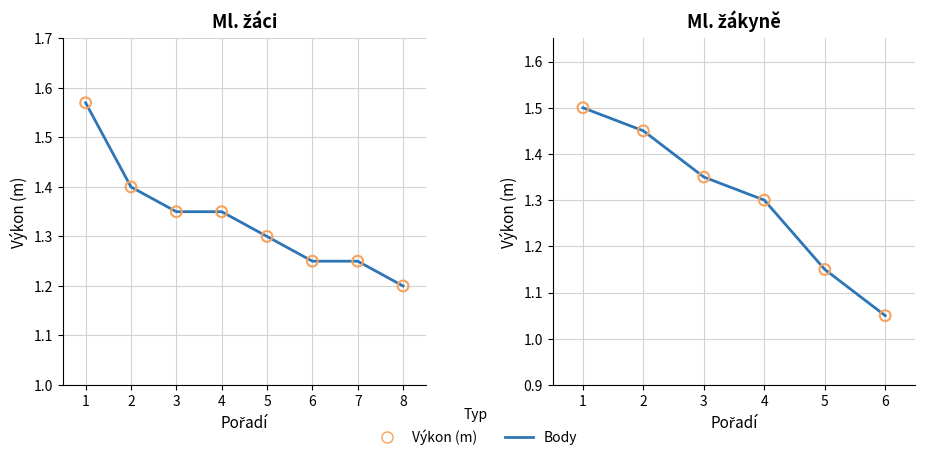

Which series contains the lowest Y value?

Výkon (m)